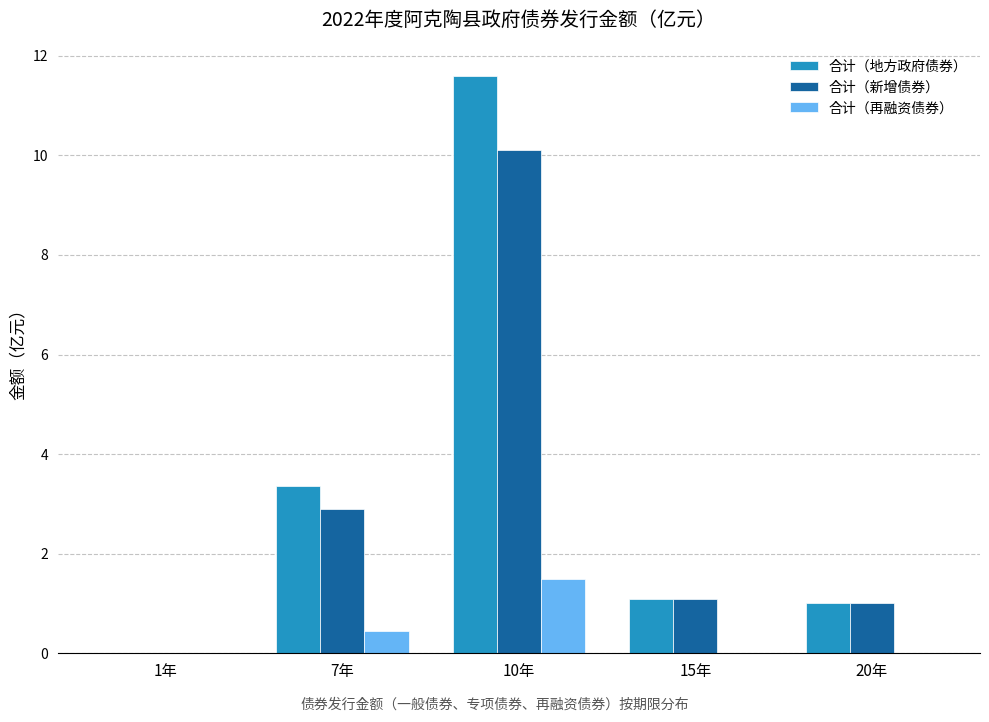

True or false: 合计（地方政府债券） has a value of 1.4 at 20年.

False